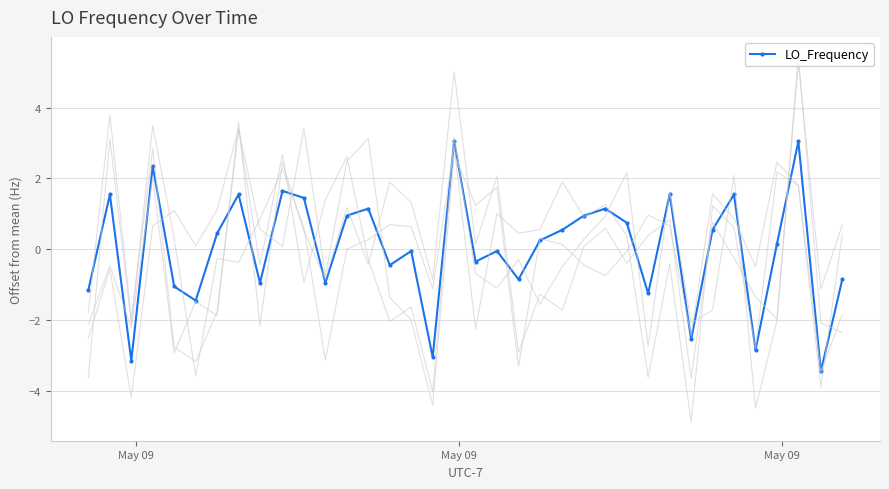

Reading left to right, extract all data points from this chart.

-1.2	1.5	-3.2	2.3	-1.1	-1.5	0.4	1.5	-1.0	1.6	1.4	-1.0	0.9	1.1	-0.5	-0.1	-3.1	3.0	-0.4	-0.1	-0.9	0.2	0.5	0.9	1.1	0.7	-1.3	1.5	-2.6	0.5	1.5	-2.9	0.1	3.0	-3.5	-0.9